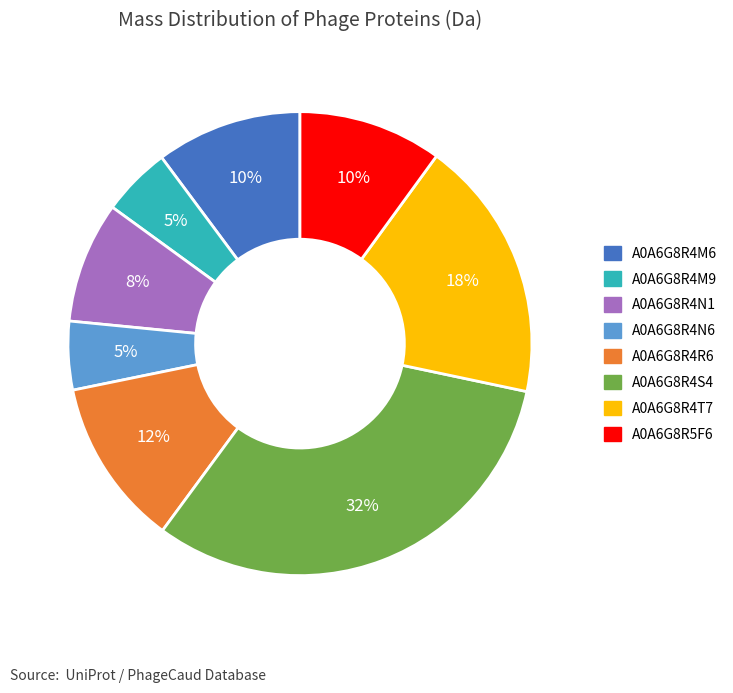

Combined, do A0A6G8R4T7 and A0A6G8R4N1 account for over 50%?

No